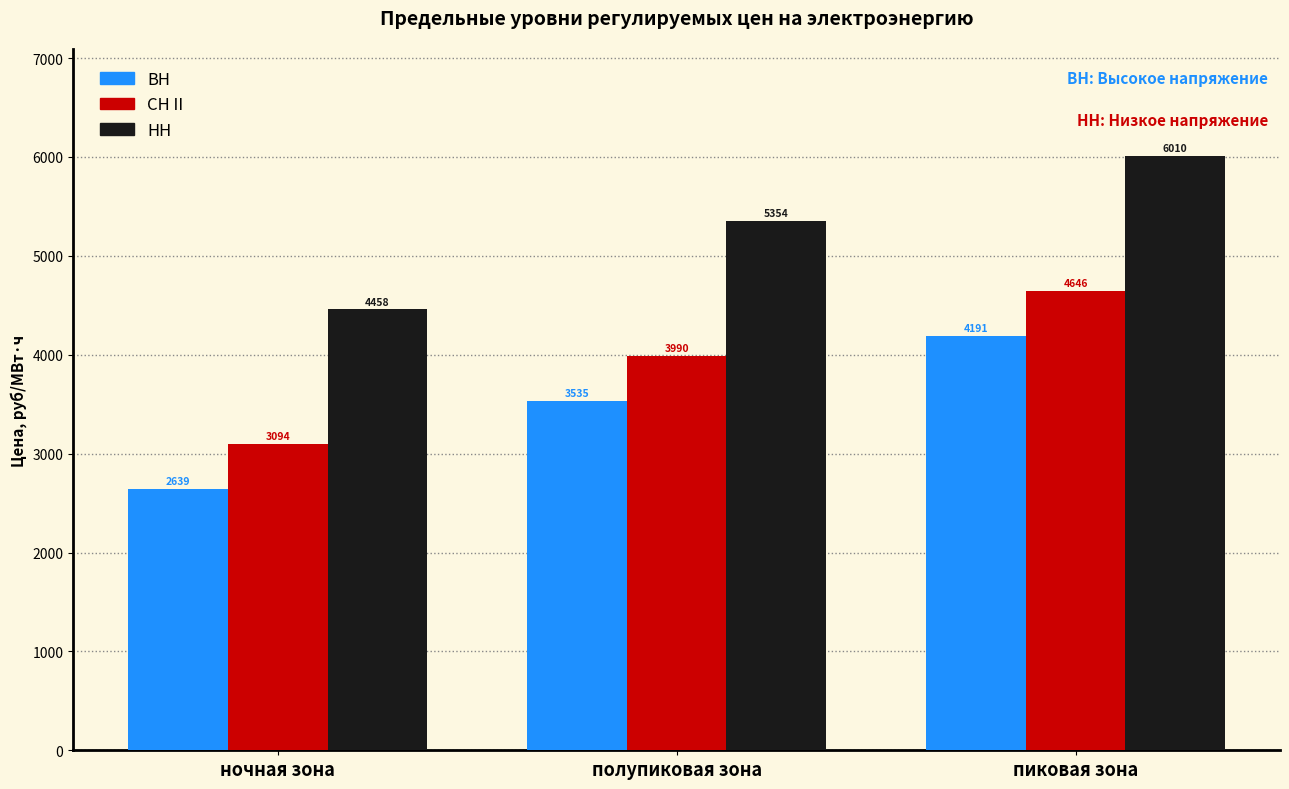

What is the label of the 3rd bar from the right?

ночная зона